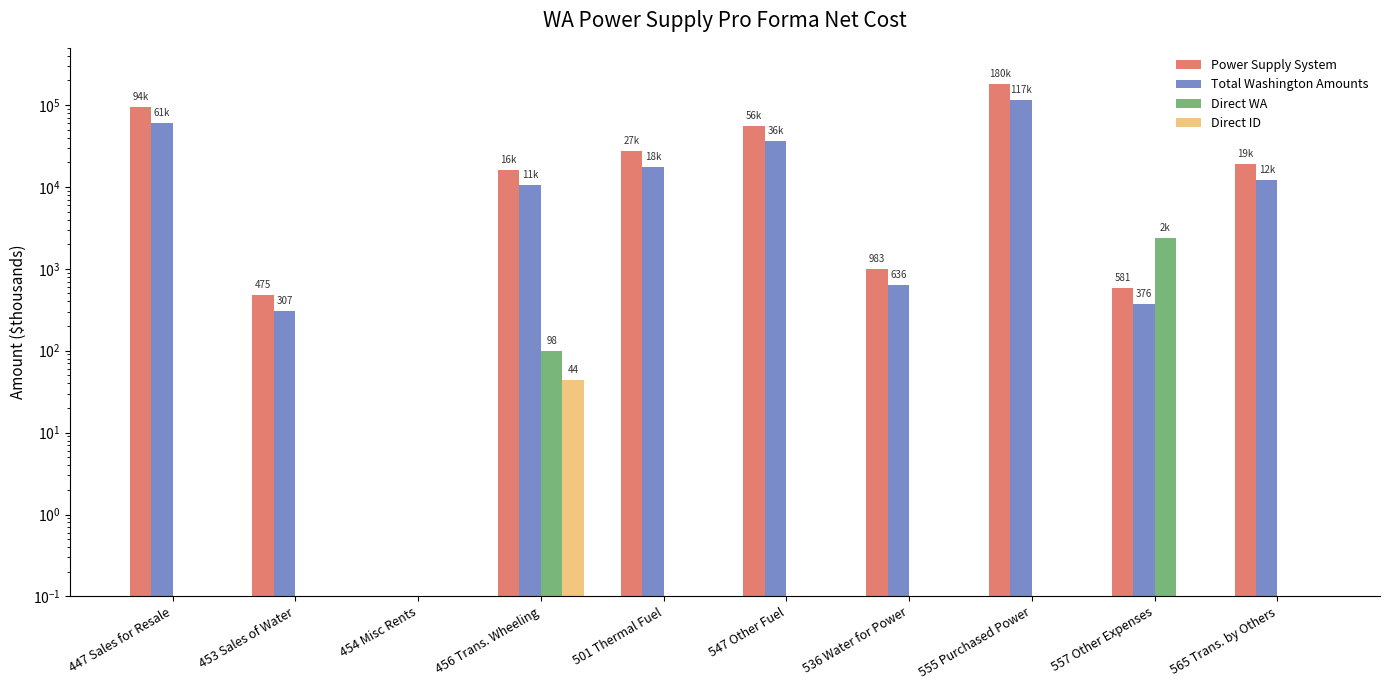

Rank the series by their maximum value, from lowest to highest.

Direct ID, Direct WA, Total Washington Amounts, Power Supply System